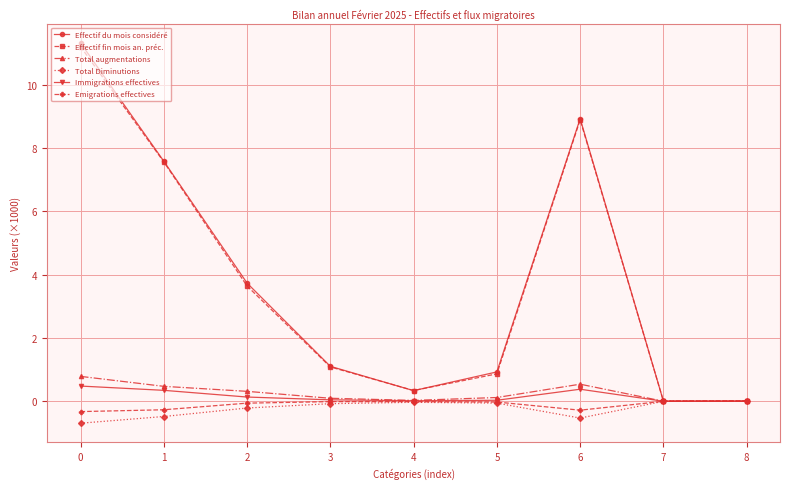

What is the minimum value shown in the chart?

-0.7